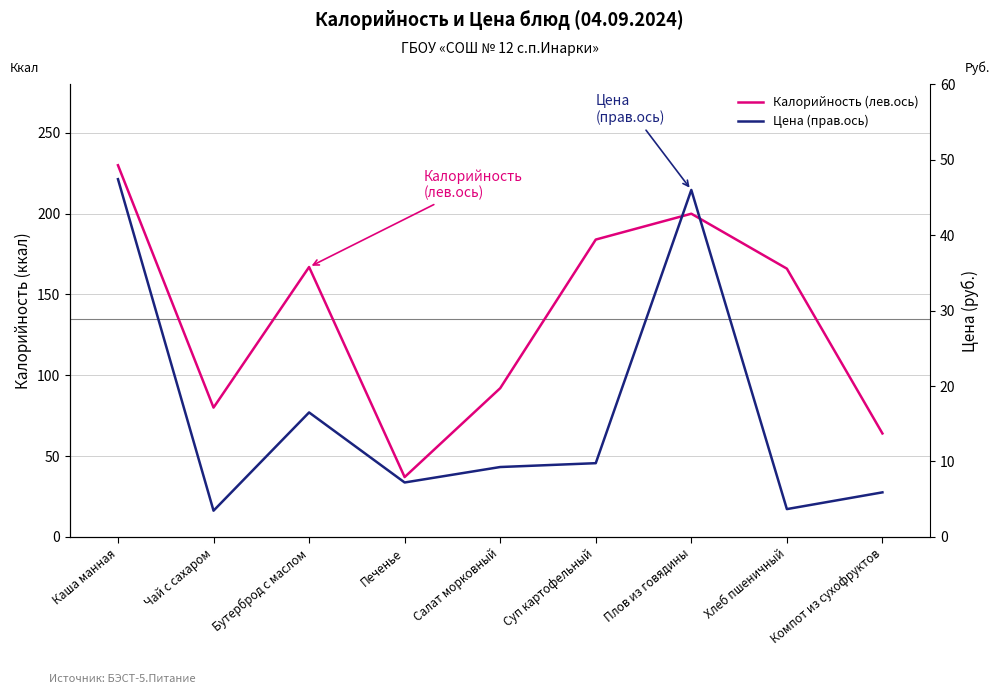

What are all the series names shown in the legend?

Калорийность (лев.ось), Цена (прав.ось)